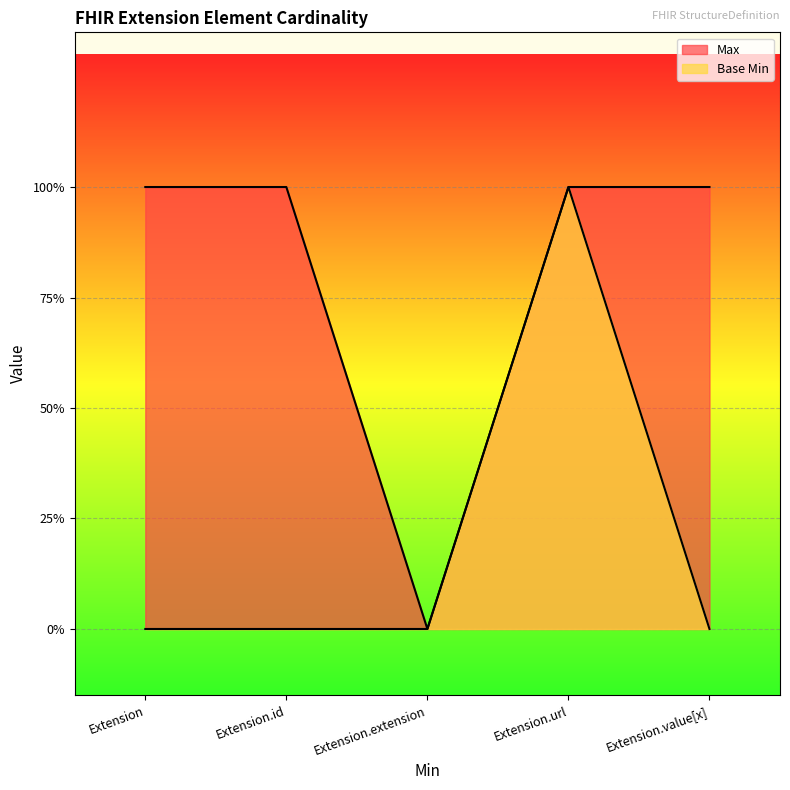

How many Base Min values are between 0 and 1?

5